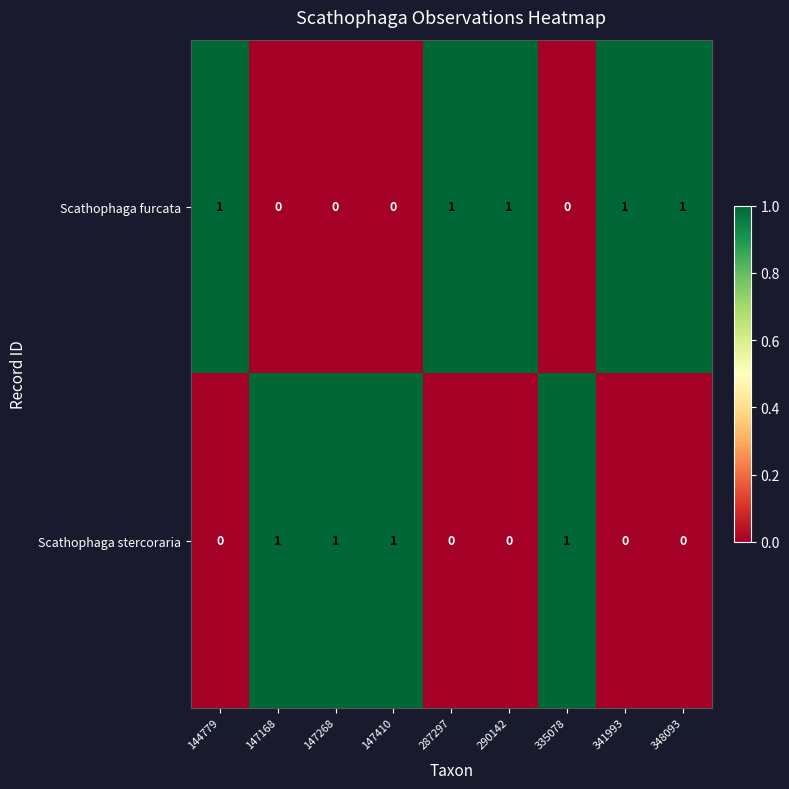

How many data points does each series have?

9